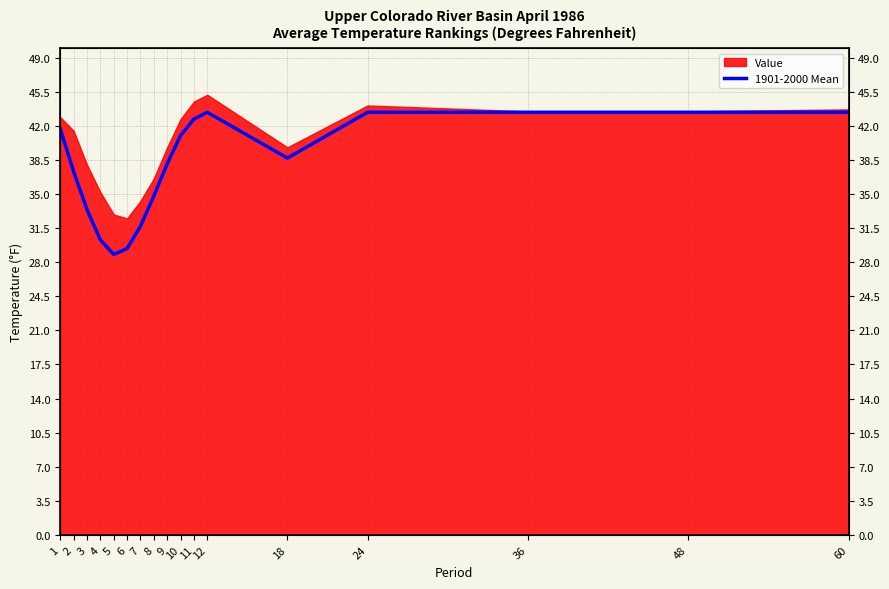

At which category does the chart reach its minimum across all series?

5